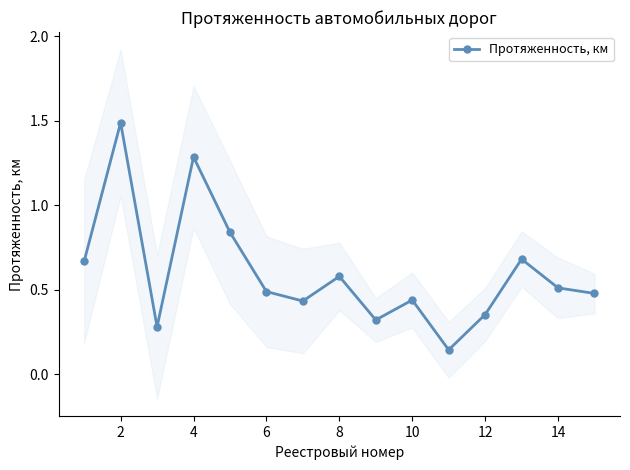

True or false: there are more than 2 points higher than both neighbors.

True